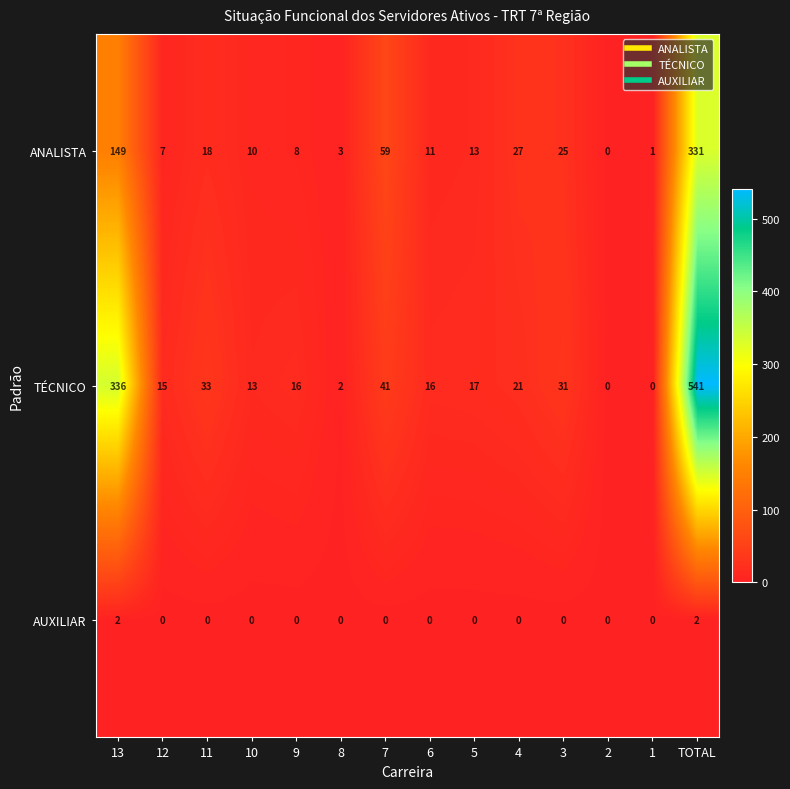

How many AUXILIAR values are between 0 and 1?

12